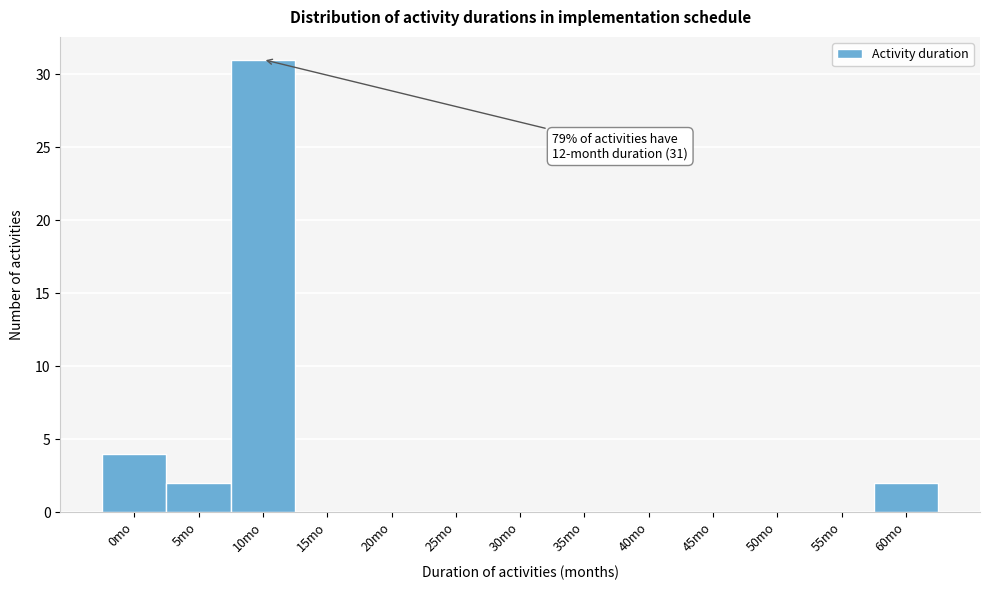

Reading left to right, transcribe all the data shown in this chart.

0mo=4	5mo=2	10mo=31	15mo=0	20mo=0	25mo=0	30mo=0	35mo=0	40mo=0	45mo=0	50mo=0	55mo=0	60mo=2